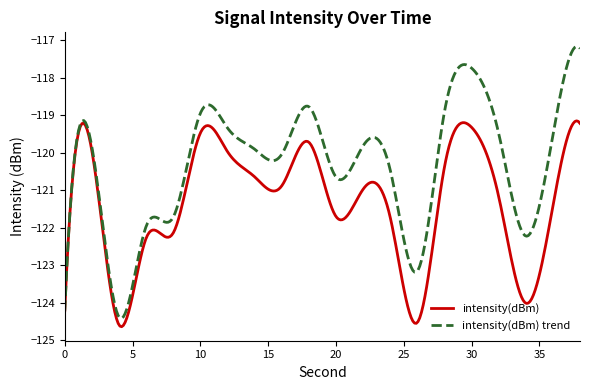

List the series in order of their peak value, lowest first.

intensity(dBm), intensity(dBm) trend